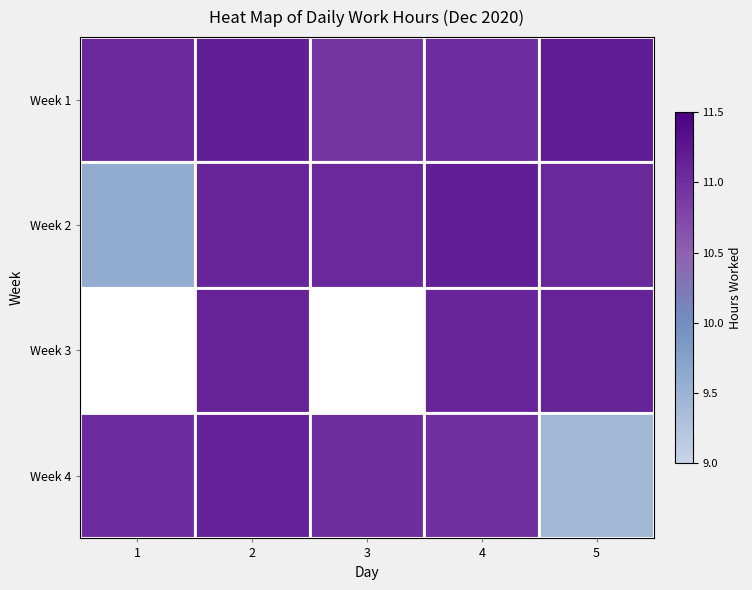

Reading left to right, transcribe all the data shown in this chart.

Week 1: 1=11.1	2=11.2	3=10.9	4=11.0	5=11.2
Week 2: 1=9.6	2=11.1	3=11.1	4=11.2	5=11.1
Week 3: 1=0.0	2=11.1	3=0.0	4=11.1	5=11.1
Week 4: 1=11.0	2=11.1	3=11.0	4=11.0	5=9.4